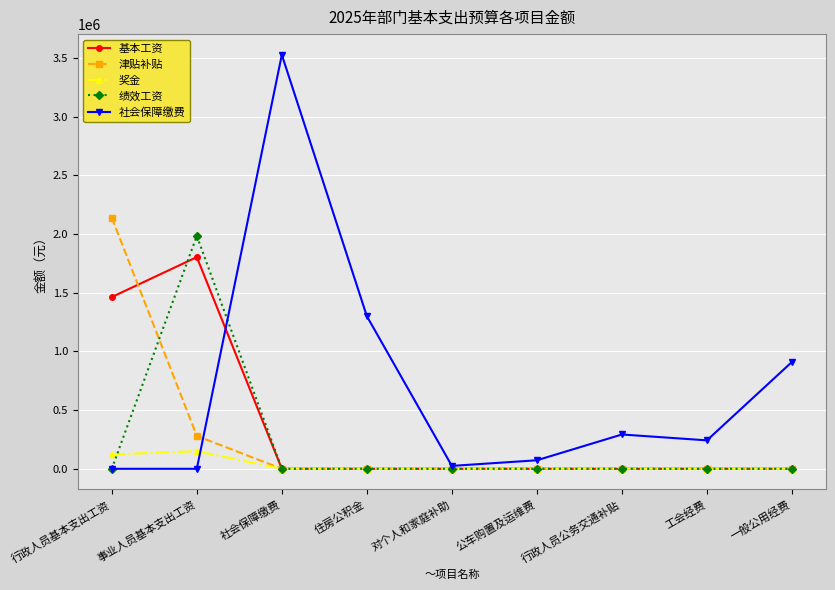

Which series has the largest range (max minus min)?

社会保障缴费